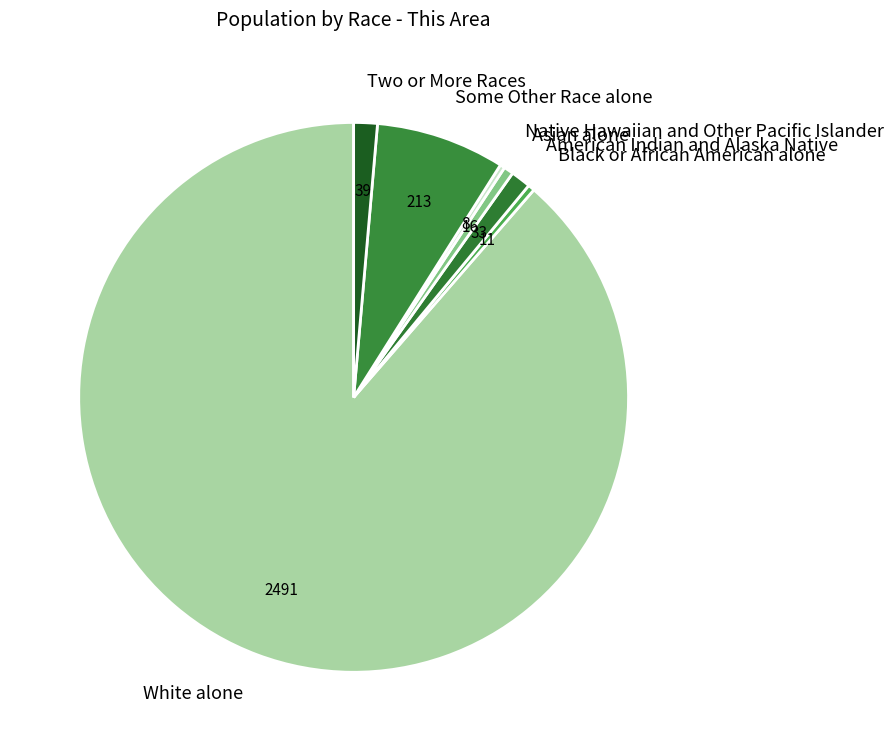

Is the sum of Some Other Race alone and White alone greater than half?

Yes